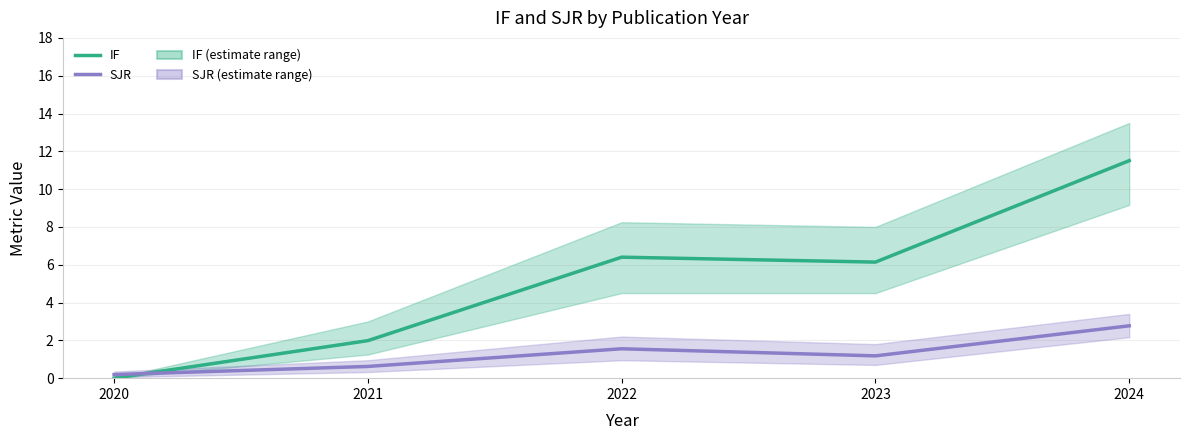

How many times do IF and SJR cross each other?

1